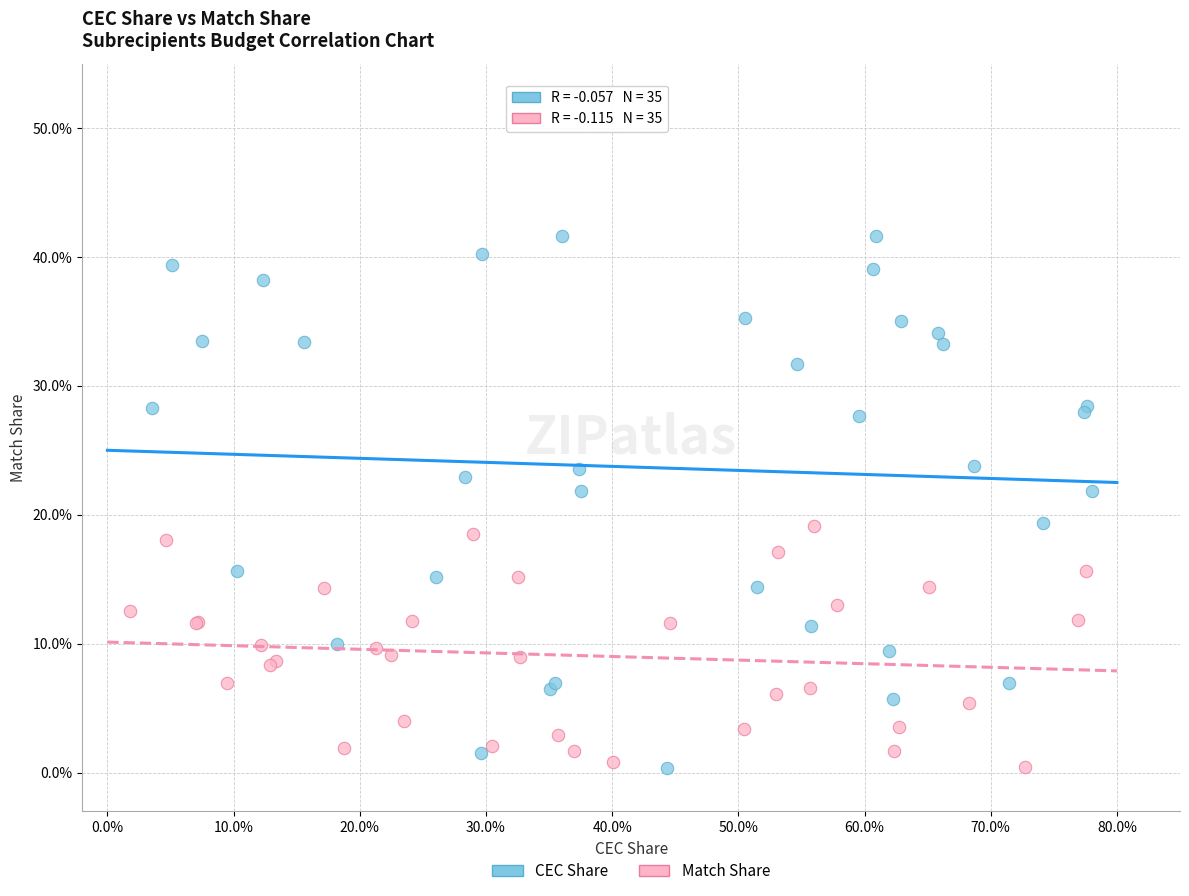

Which series contains the highest Y value?

CEC Share